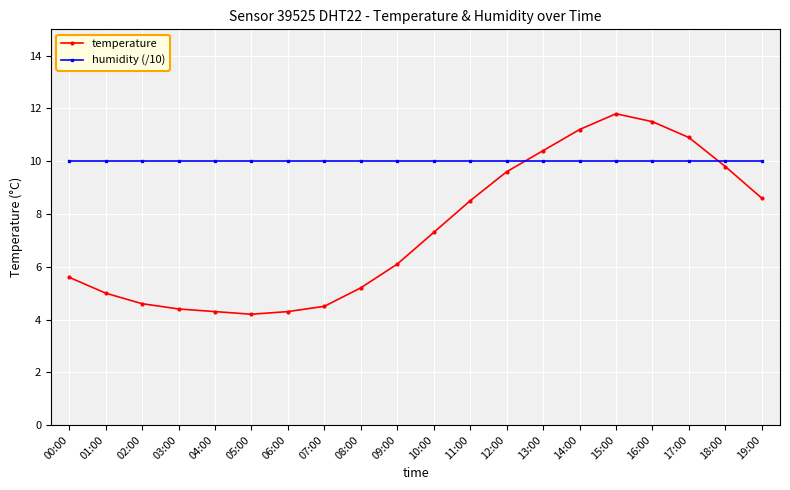

What is the label of the 7th point from the left?

06:00